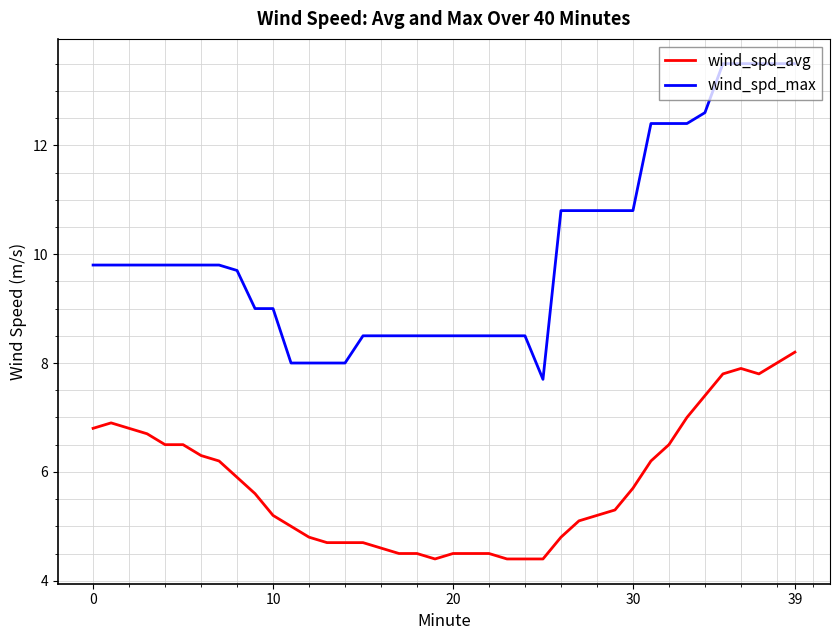

Which series has the widest spread of values?

wind_spd_max